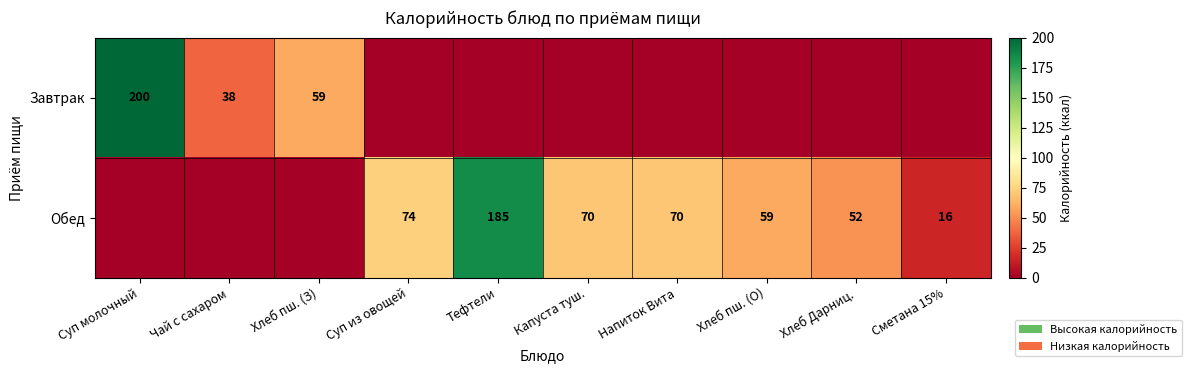

True or false: Обед has a value of 16 at Сметана 15%.

True